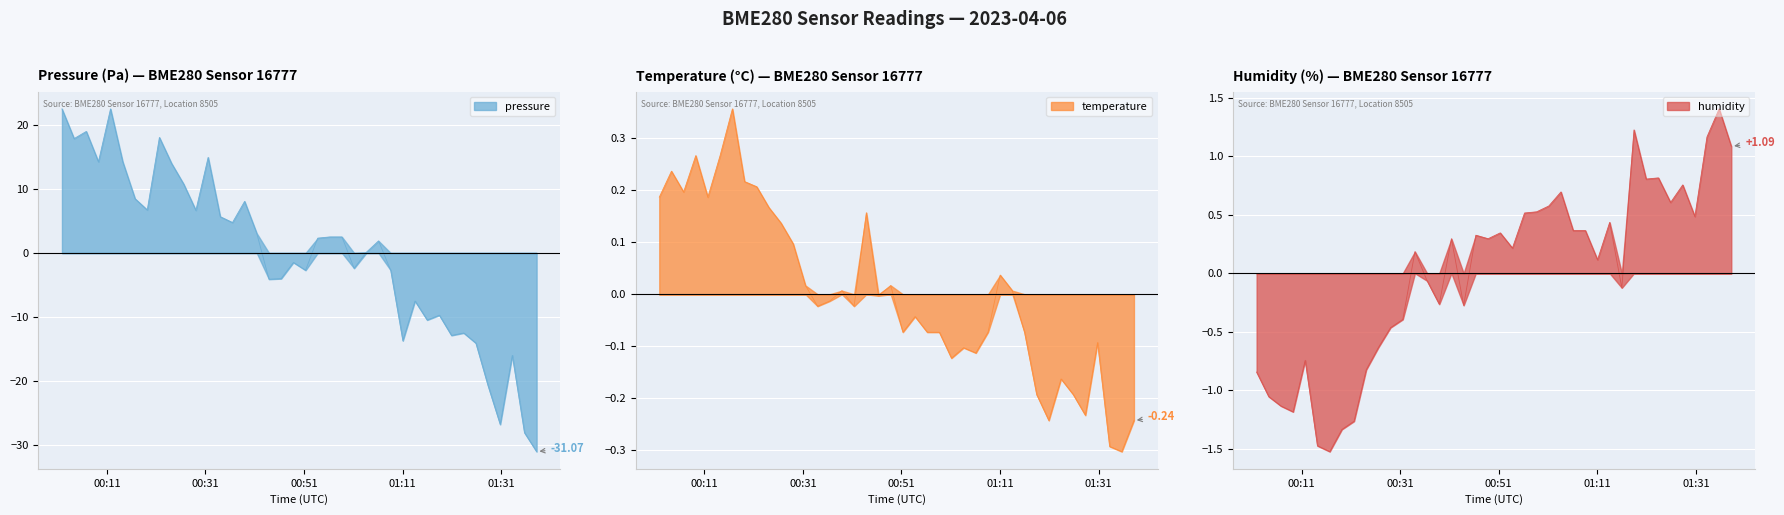

How many interior local peaks does the humidity series have?

11